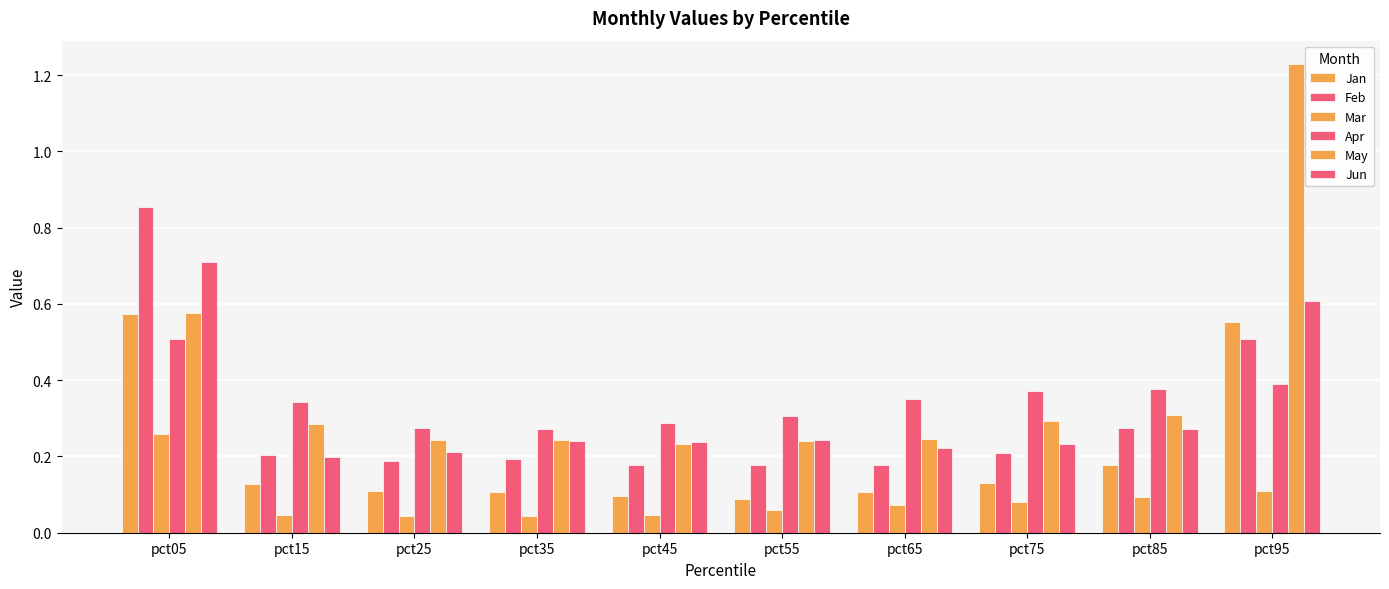

How many categories are shown in the chart?

10